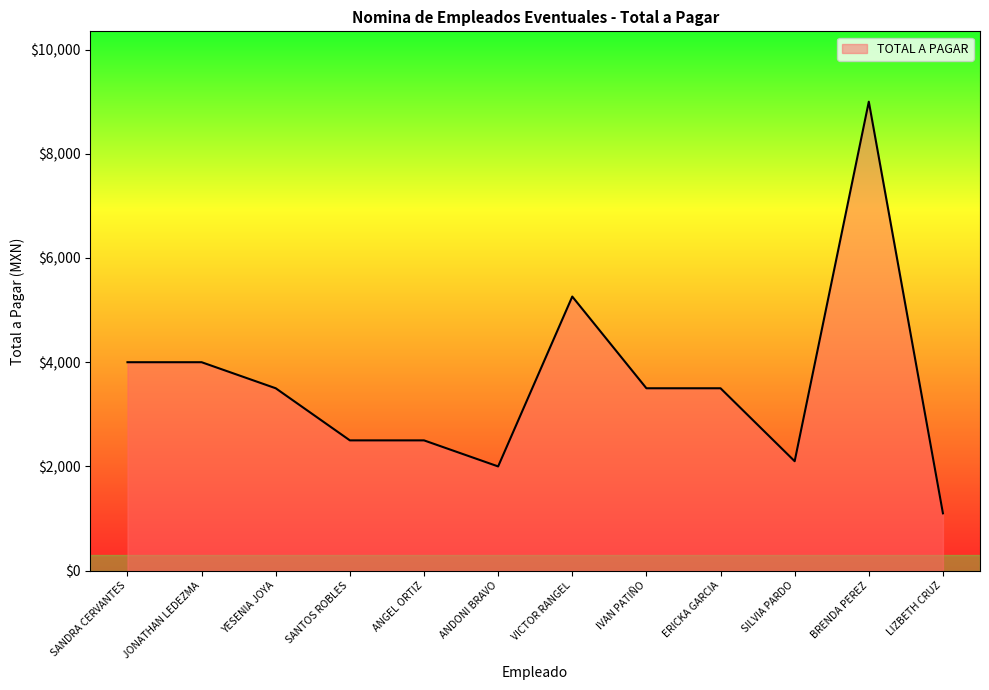

The chart shows a value of 4000 at SANDRA CERVANTES. True or false?

True